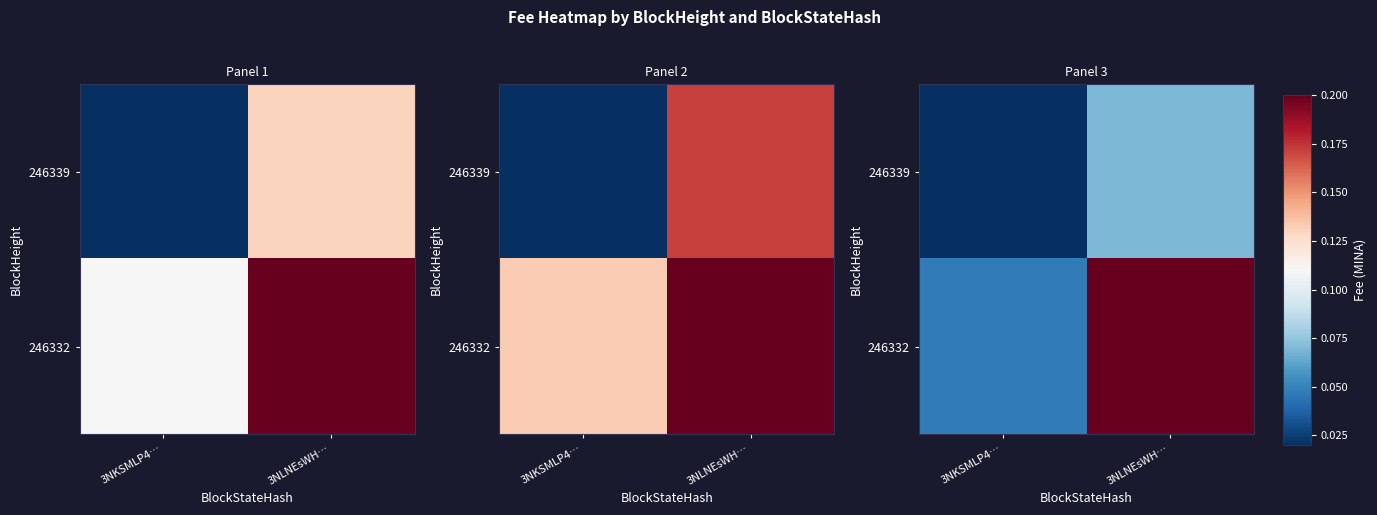

What is the total value across all series at 3NKSMLP4…?

0.1